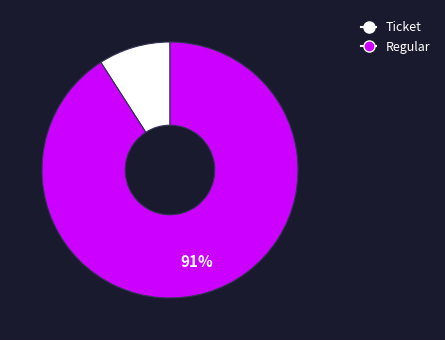

The Ticket slice represents 9% of the pie. True or false?

True